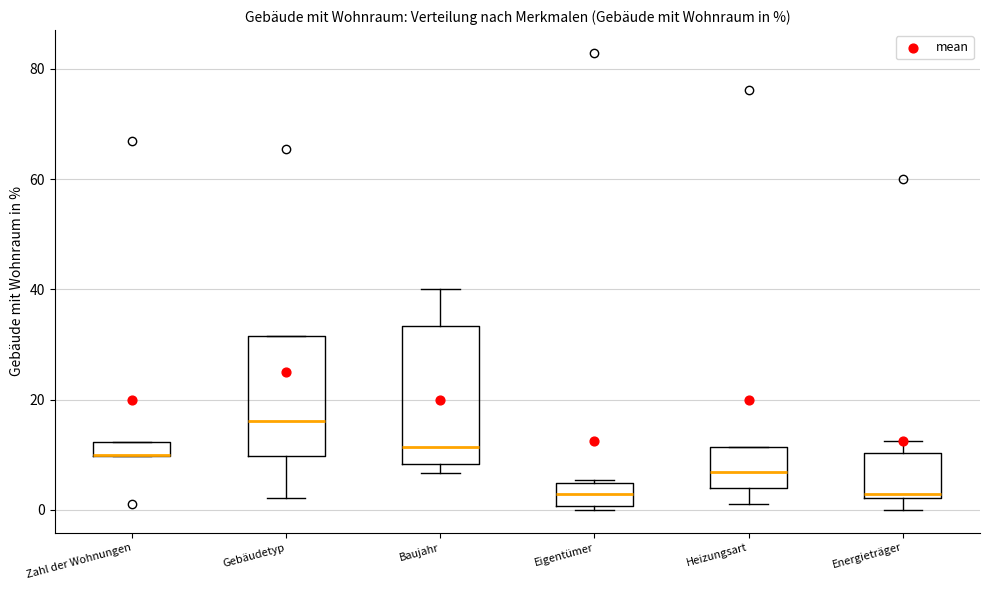

Where does the lower whisker of the box for Energieträger end on the y-axis? The values are not printed on the chart, so give them approximately, as read against the axis.

0